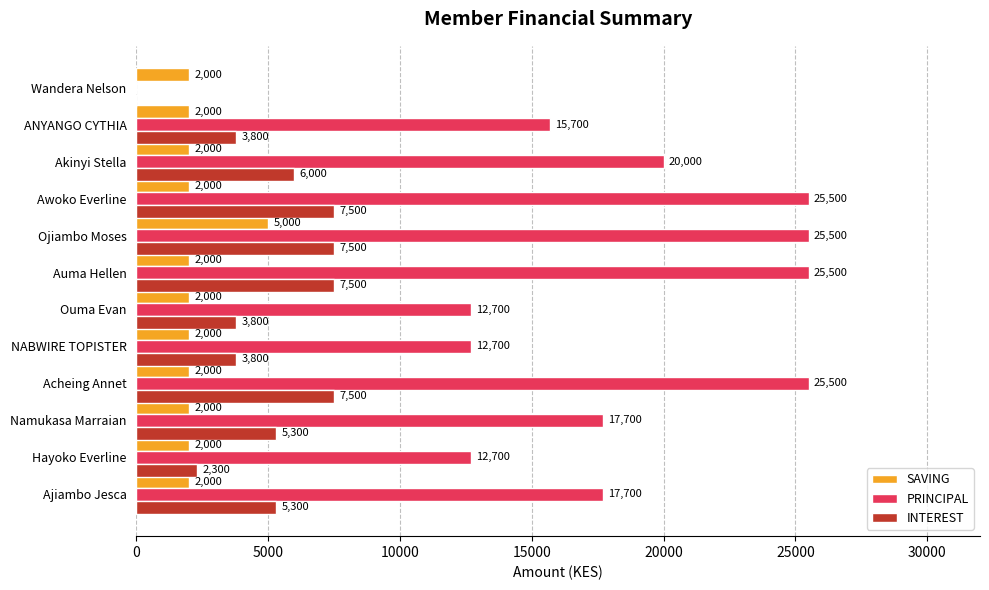

Count the INTEREST values in the range 3800 to 7500.

10